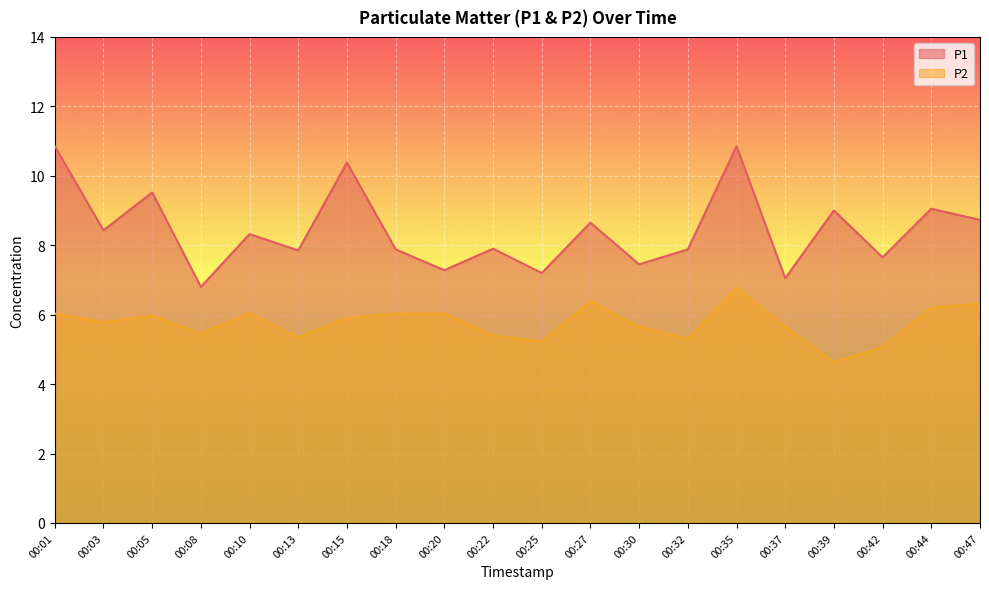

Rank the categories by P1 value from lowest to highest.

00:08, 00:37, 00:25, 00:20, 00:30, 00:42, 00:13, 00:18, 00:32, 00:22, 00:10, 00:03, 00:27, 00:47, 00:39, 00:44, 00:05, 00:15, 00:01, 00:35